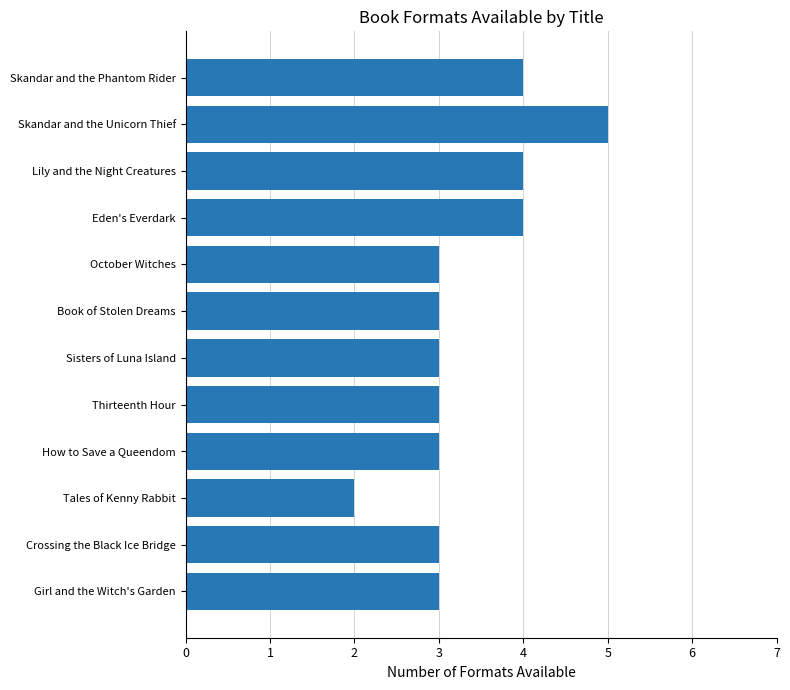

What is the maximum value shown in the chart?

5